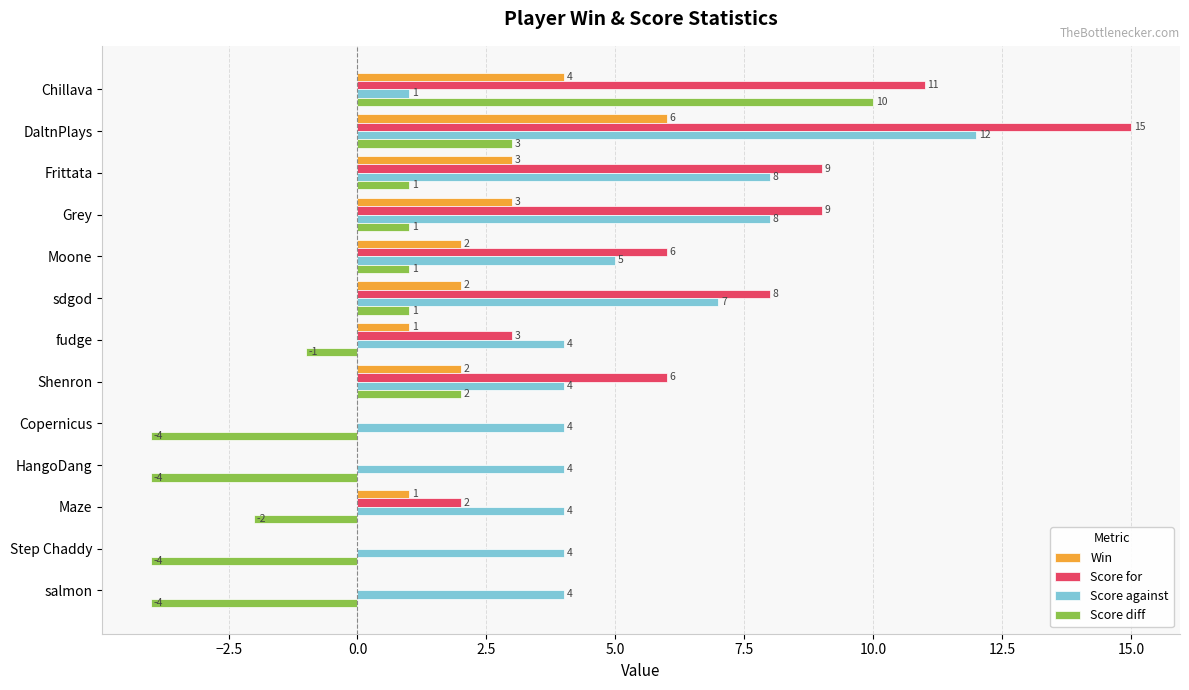

What is the sum of all Score for values?

69